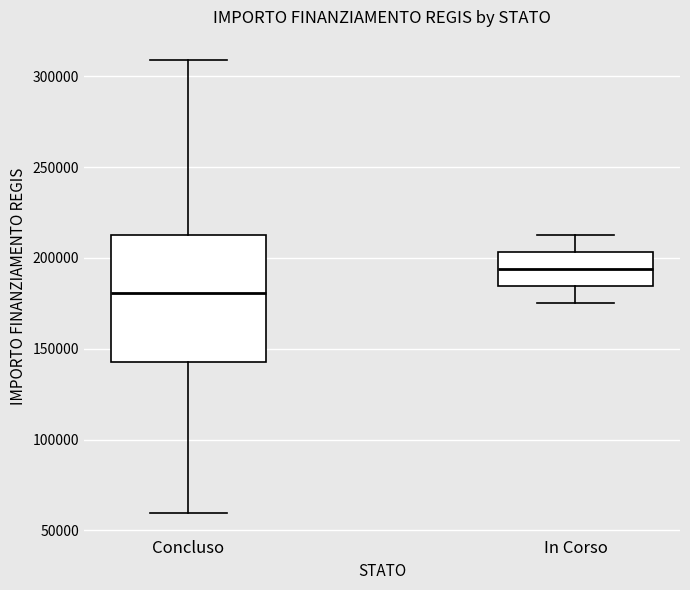

Where does the upper whisker of the box for In Corso end on the y-axis? The values are not printed on the chart, so give them approximately, as read against the axis.

210000